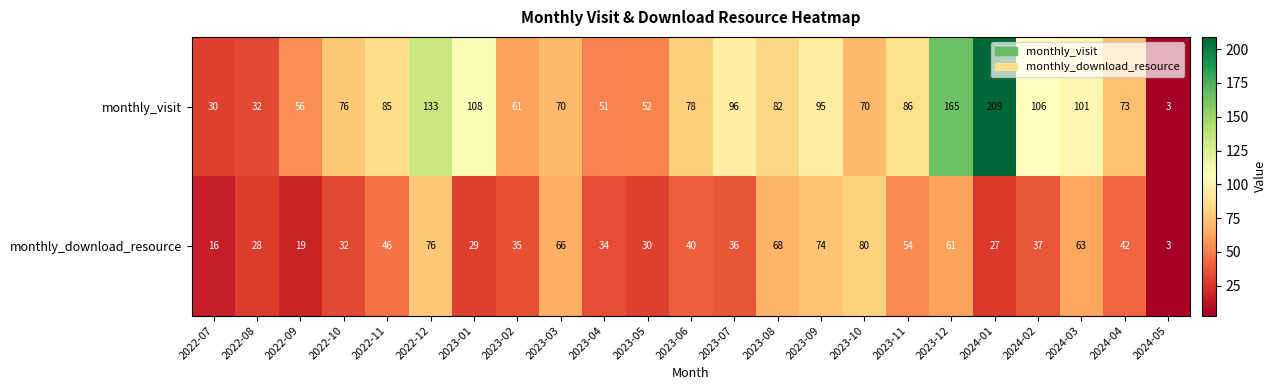

Between 2023-08 and 2024-01, which series saw the biggest shift?

monthly_visit